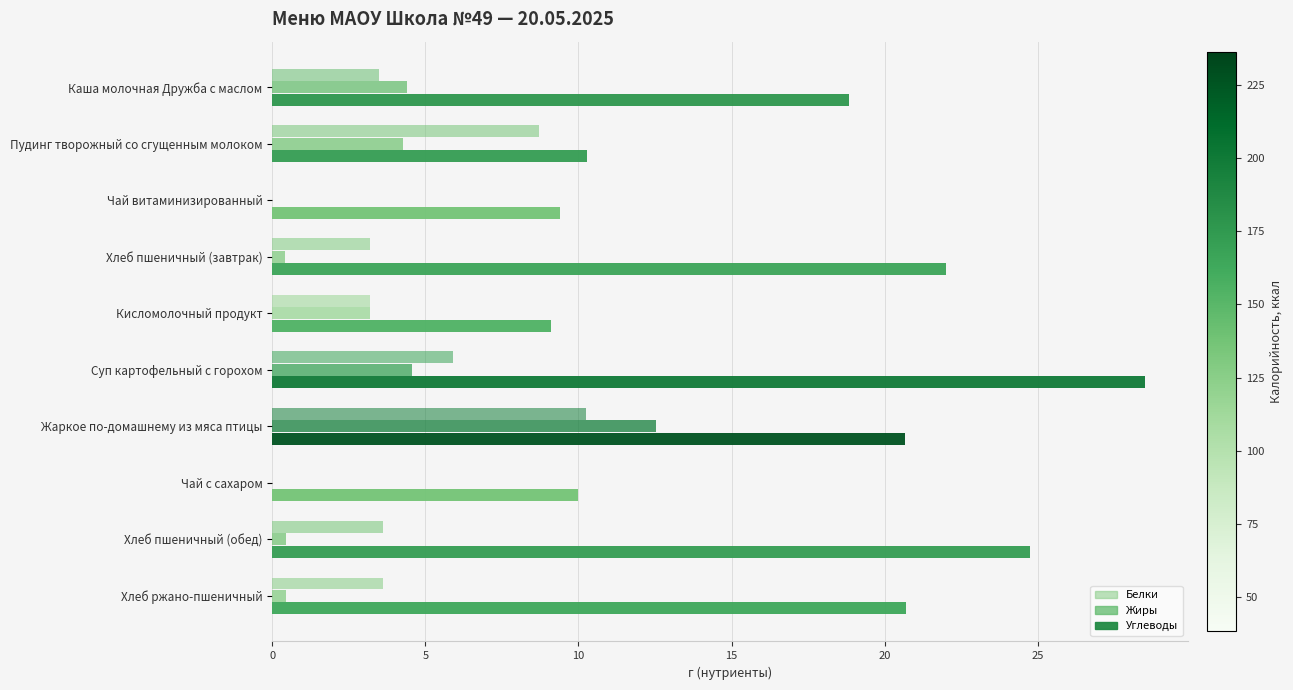

How many distinct data groups are displayed?

3